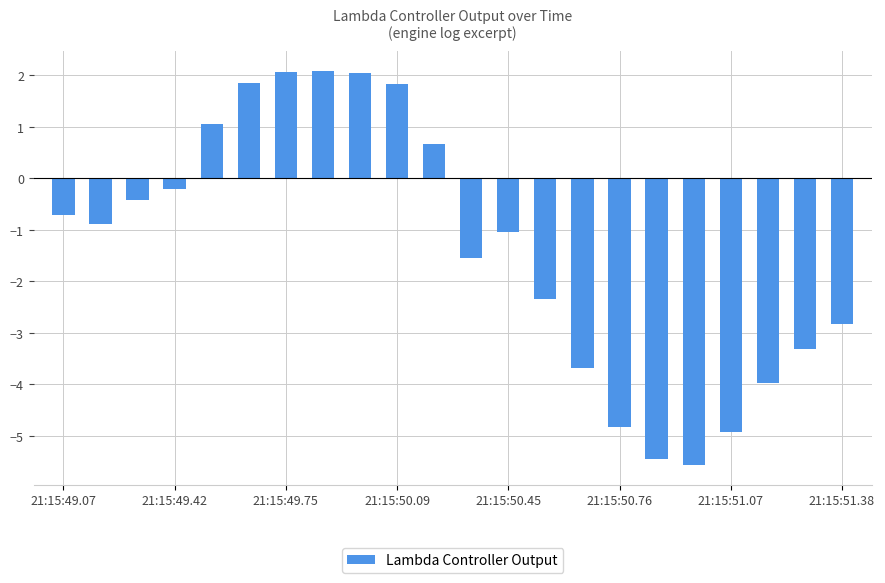

What is the average value?

-1.4